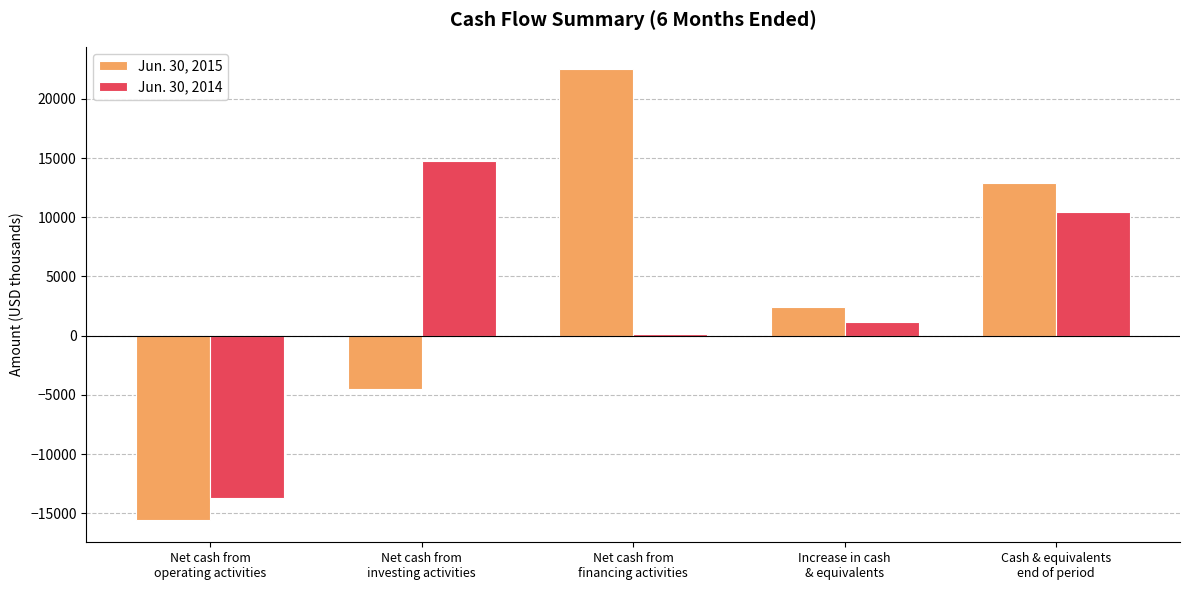

What is the greatest value displayed?

22496